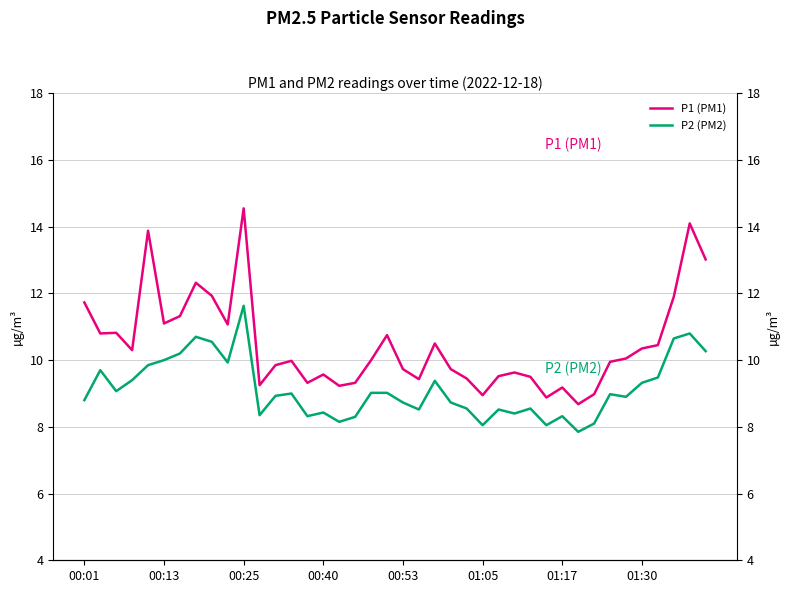

Is this an area chart (filled region under the line)?

No